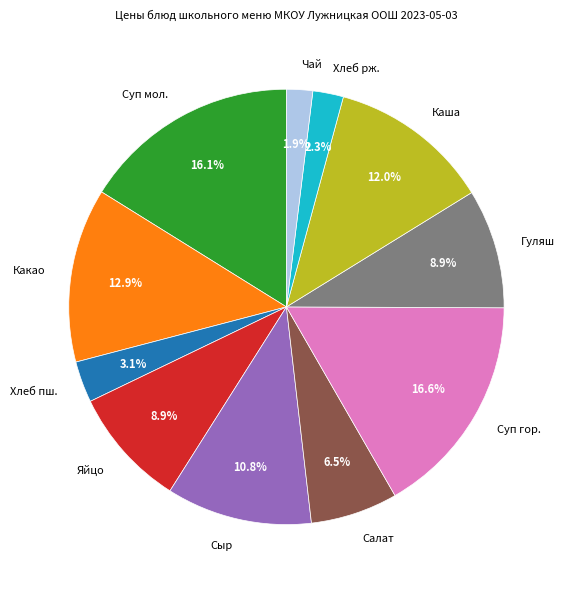

How much of the chart is everything except Суп гор.?

83.4%